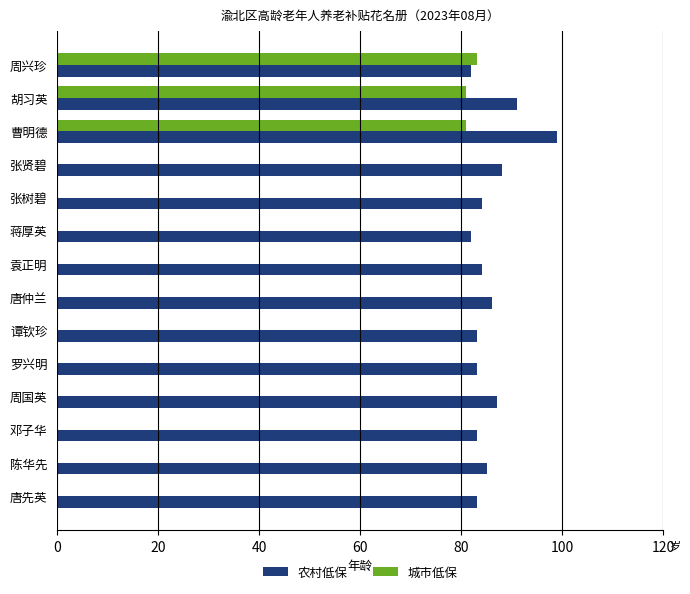

Which series changed the most between 胡习英 and 张树碧?

城市低保